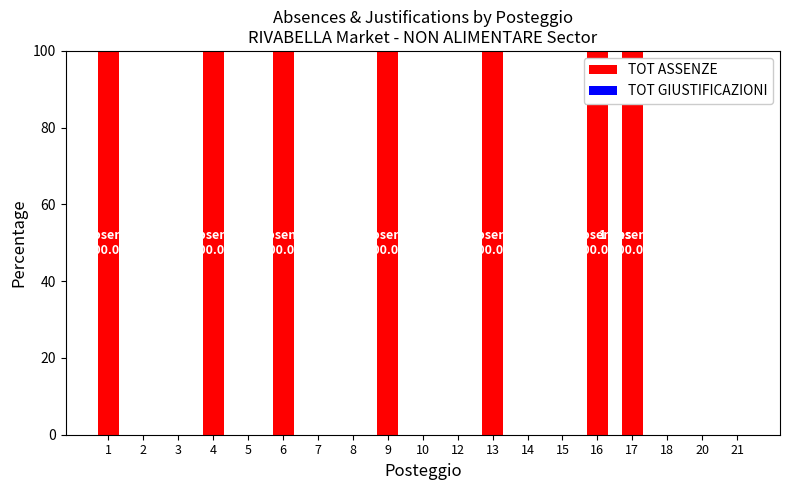

What is the greatest value displayed?

100